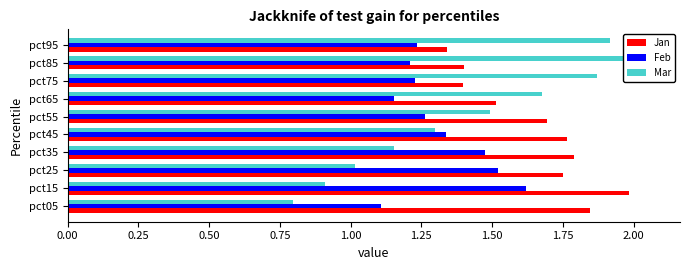

Which has a higher value, pct15 or pct35?

pct15